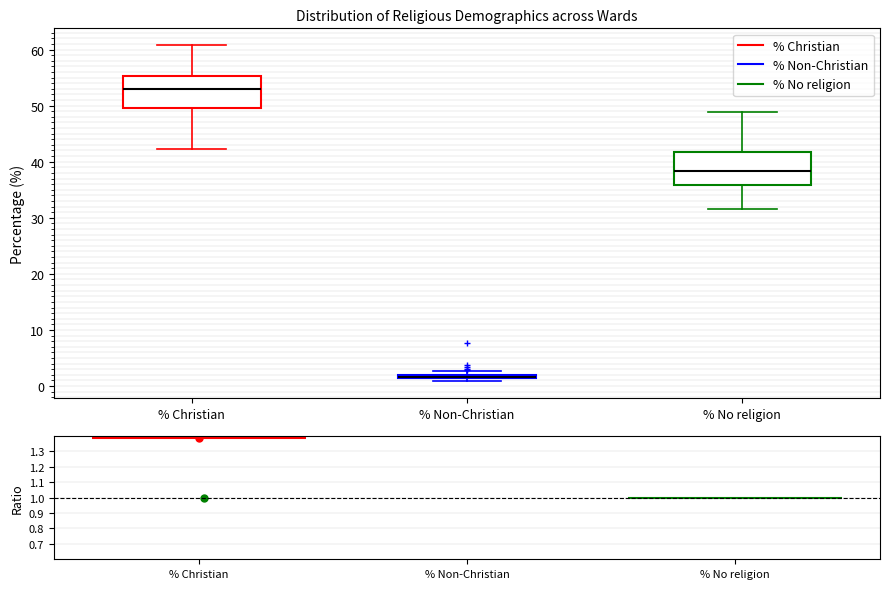

Where is the lower edge of the box for % Non-Christian on the y-axis? The values are not printed on the chart, so give them approximately, as read against the axis.

1